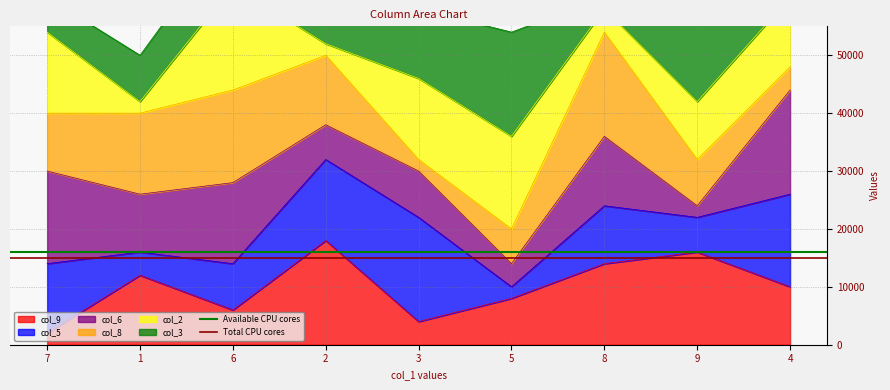

Rank the categories by col_9 value from lowest to highest.

7, 3, 6, 5, 4, 1, 8, 9, 2